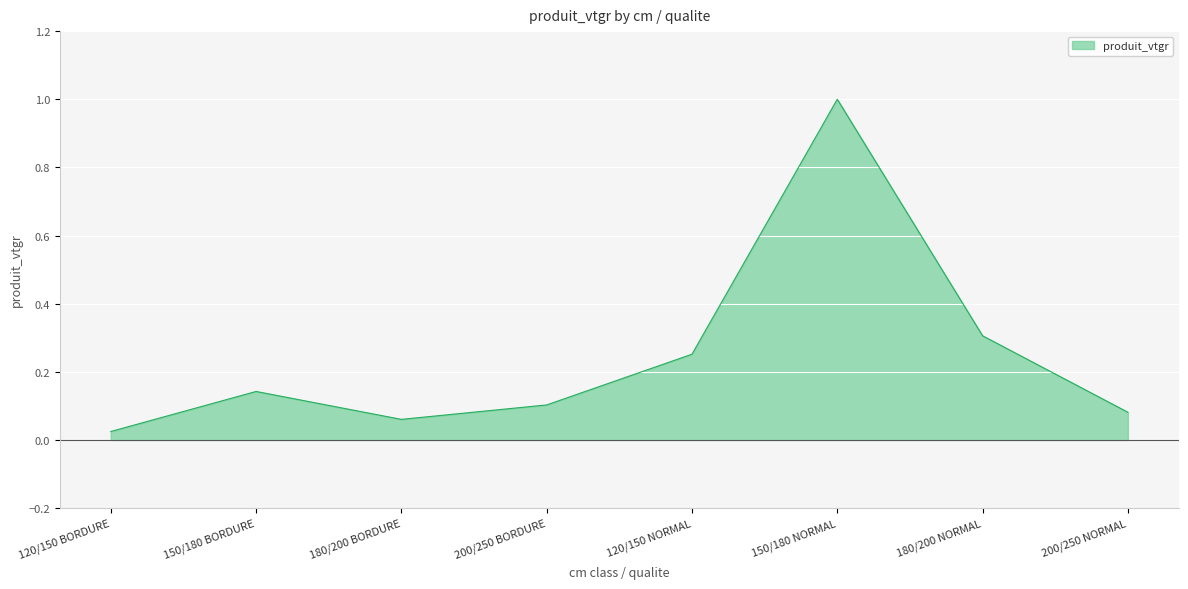

Does the chart have visible grid lines?

Yes